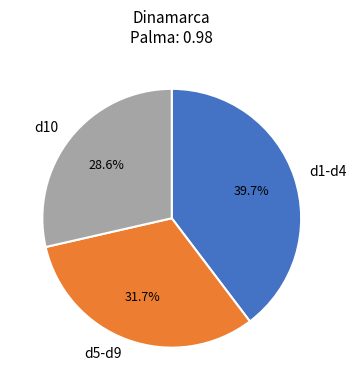

Is there any slice that represents more than half of the pie?

No